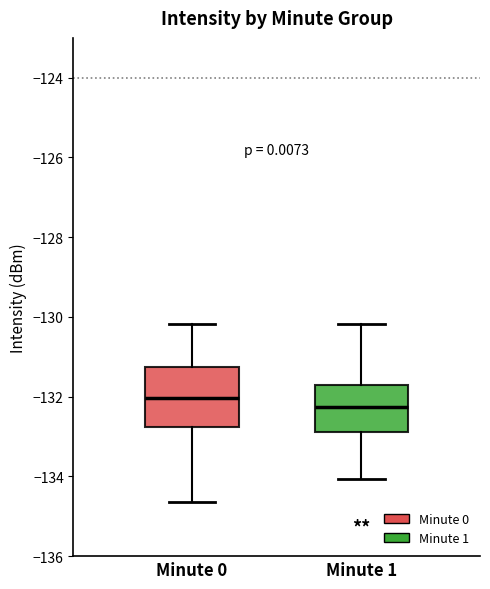

Which box has the highest median line?

Minute 0